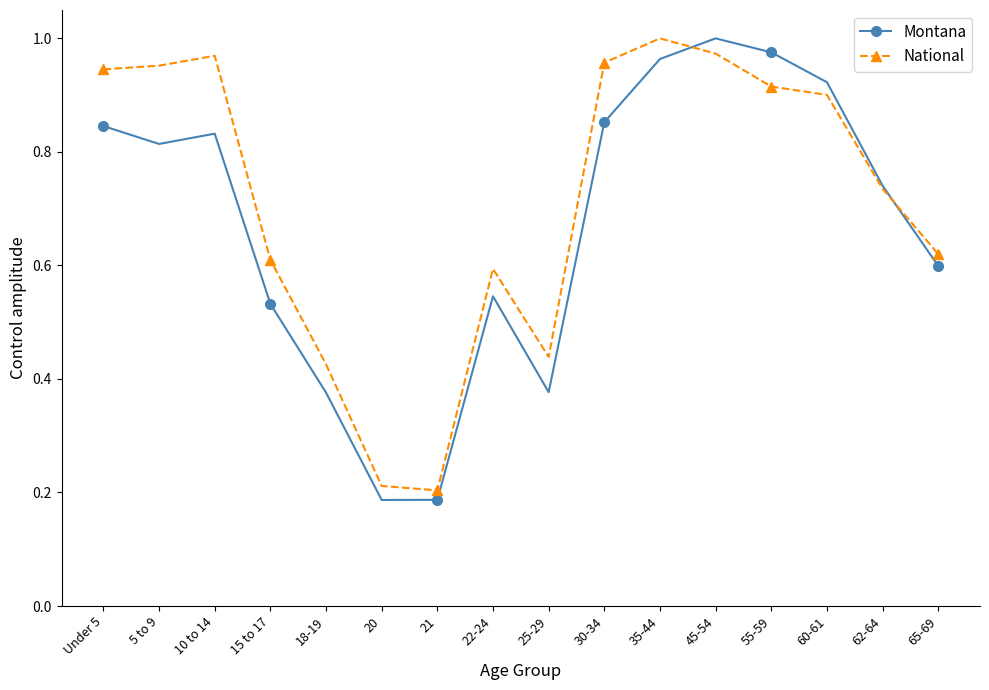

Rank the series at Under 5 from highest to lowest value.

National, Montana